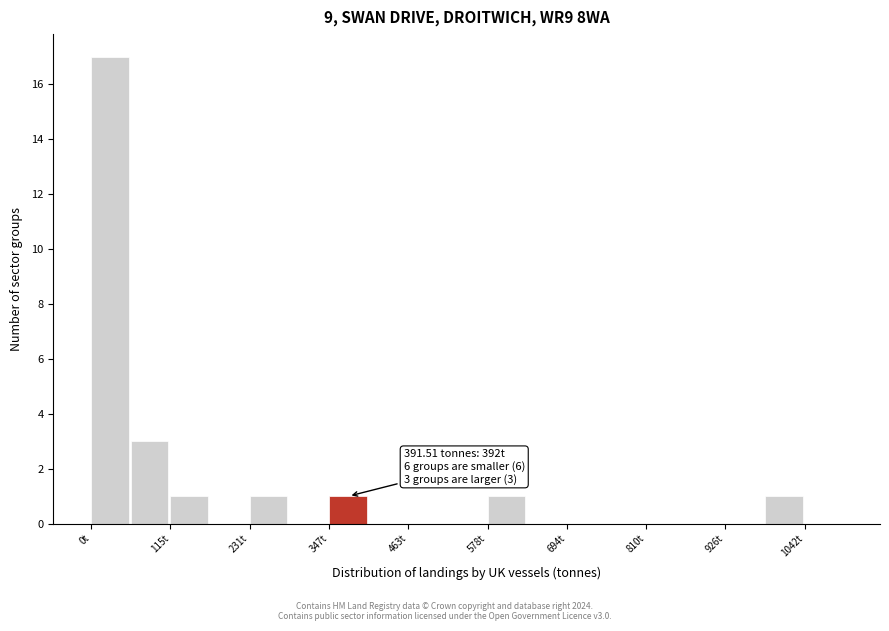

Read against the x-axis, roughly where is the centre of the tallest bar?

20